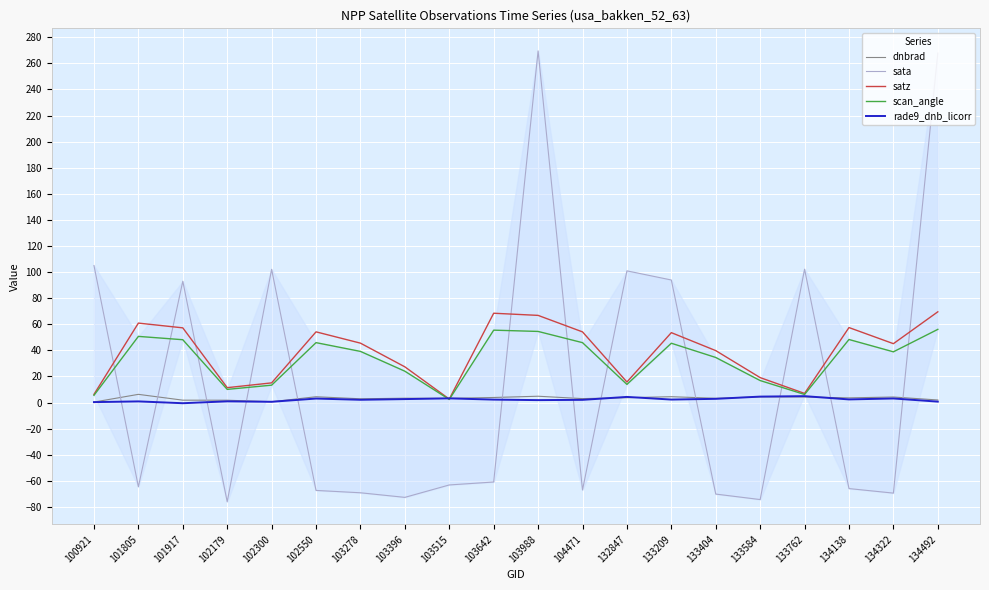

At which category is the sum across all series the highest?

103988